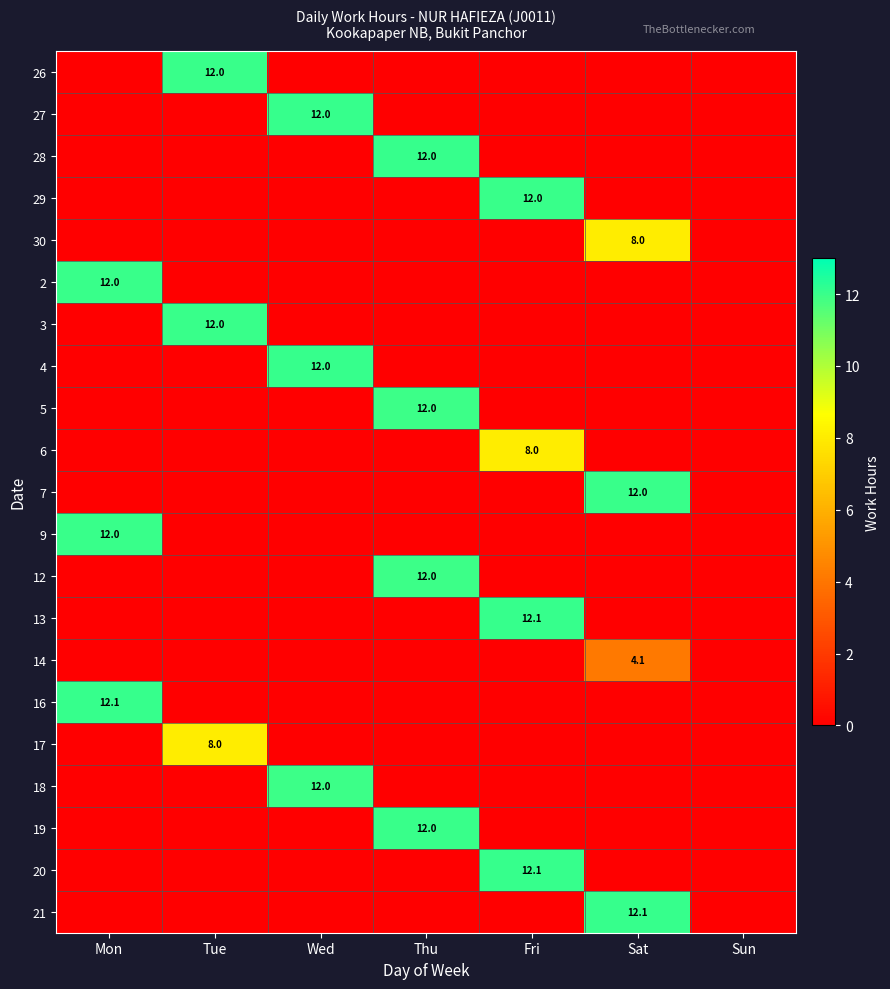

Rank the series at Wed from highest to lowest value.

27, 4, 18, 26, 28, 29, 30, 2, 3, 5, 6, 7, 9, 12, 13, 14, 16, 17, 19, 20, 21